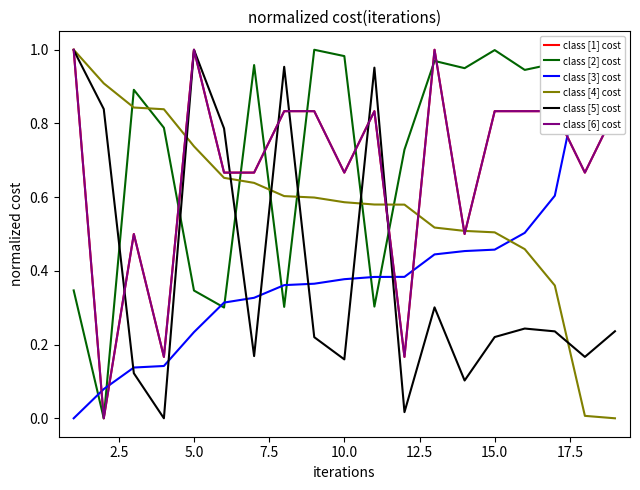

What is the maximum value for class [2] cost?

1.0